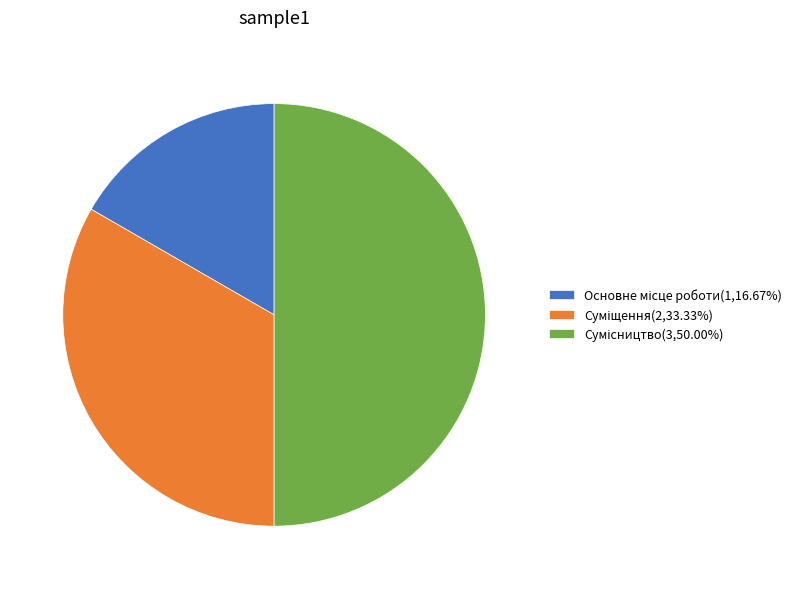

How many slices are in this pie chart?

3